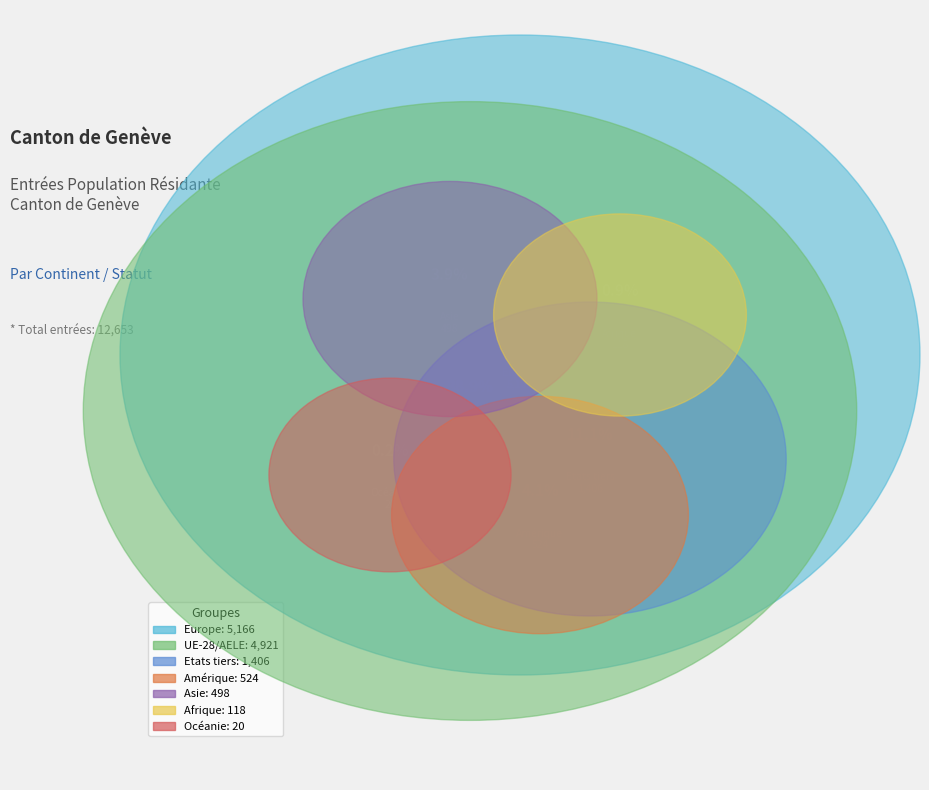

To the nearest percent, what is the difference between the Europe and Amérique slice percentages?

37%